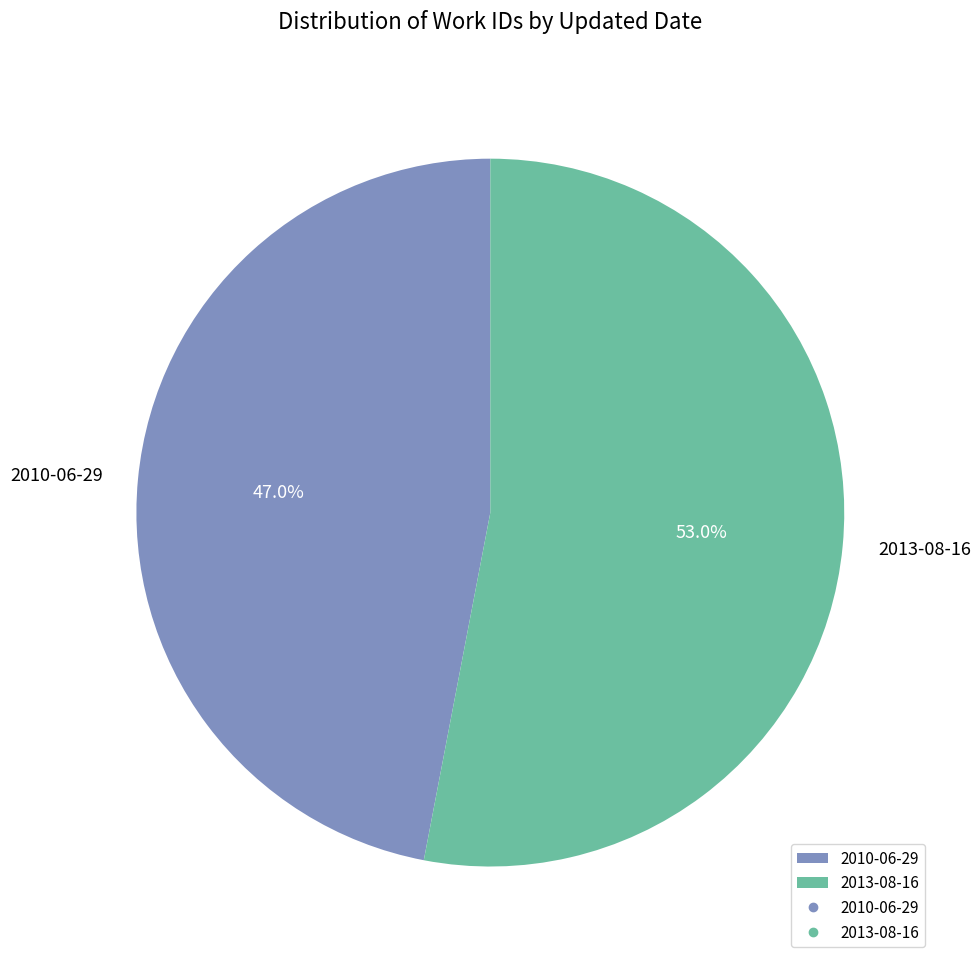

Which category has the smallest portion of the pie?

2010-06-29